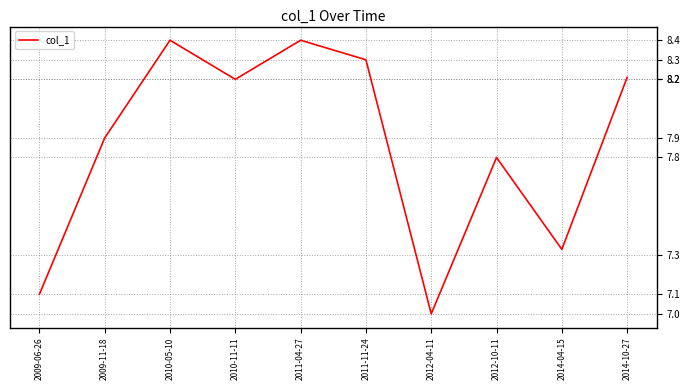

Where does the data first go above 8?

2010-05-10